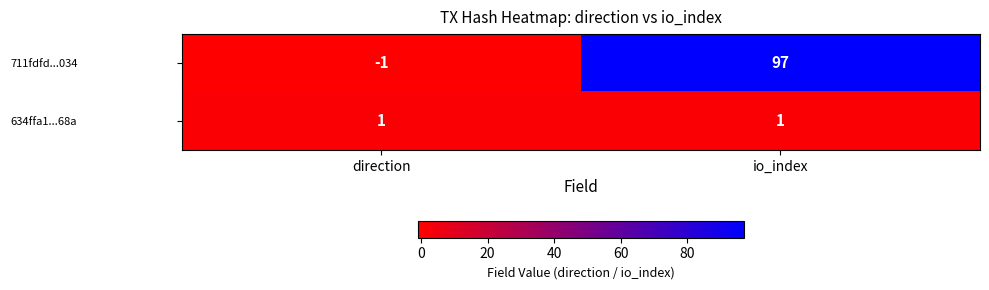

Is the value of 711fdfd...034 at direction greater than the value of 634ffa1...68a at direction?

No